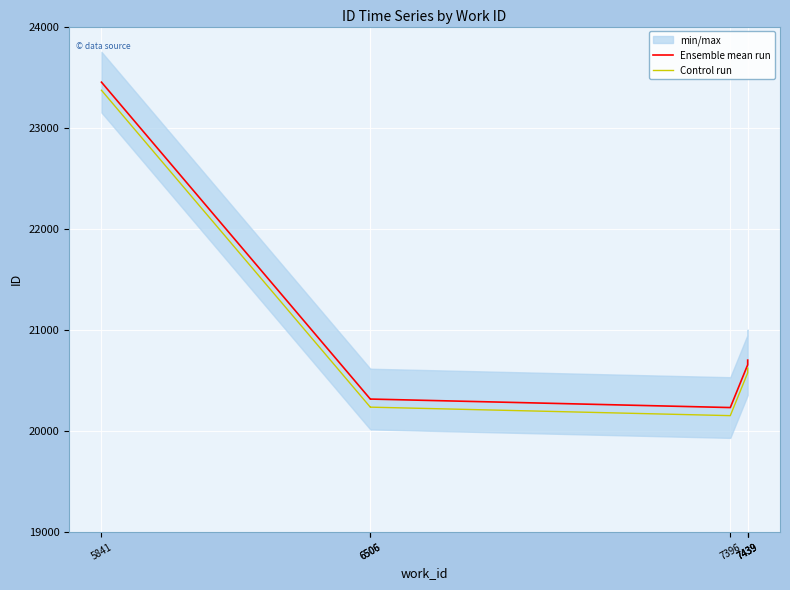

What is the difference between the second highest and second lowest values in the Ensemble mean run series?

386